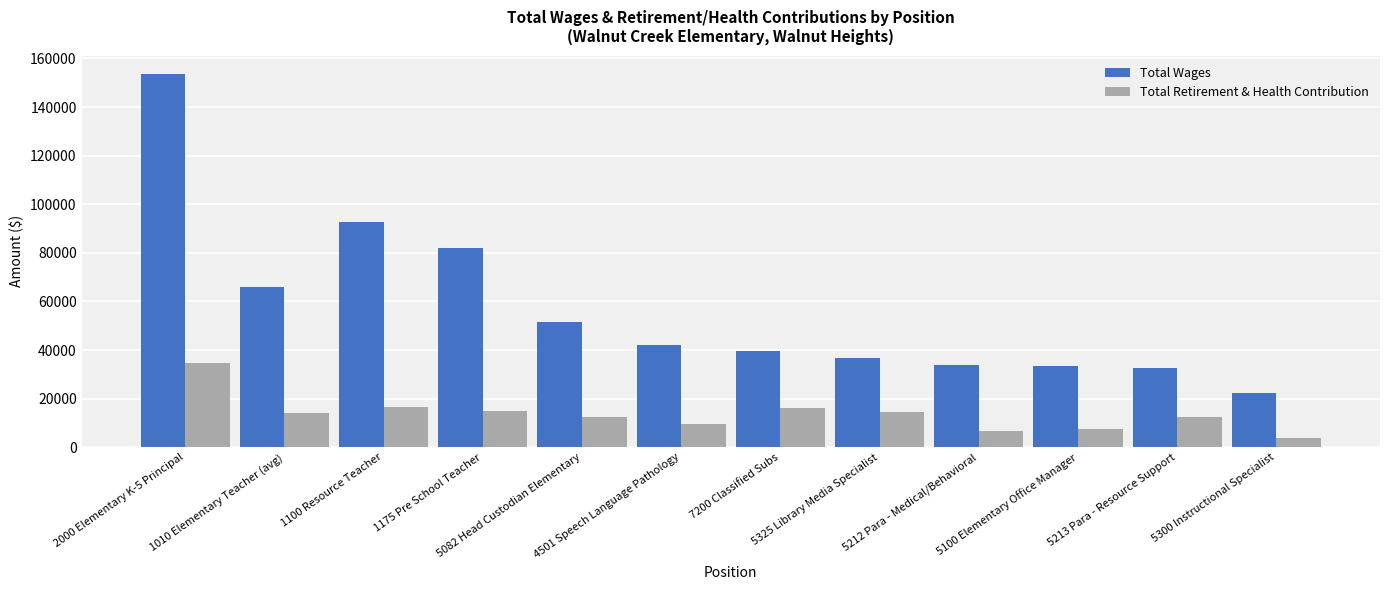

What is the greatest value displayed?

153524